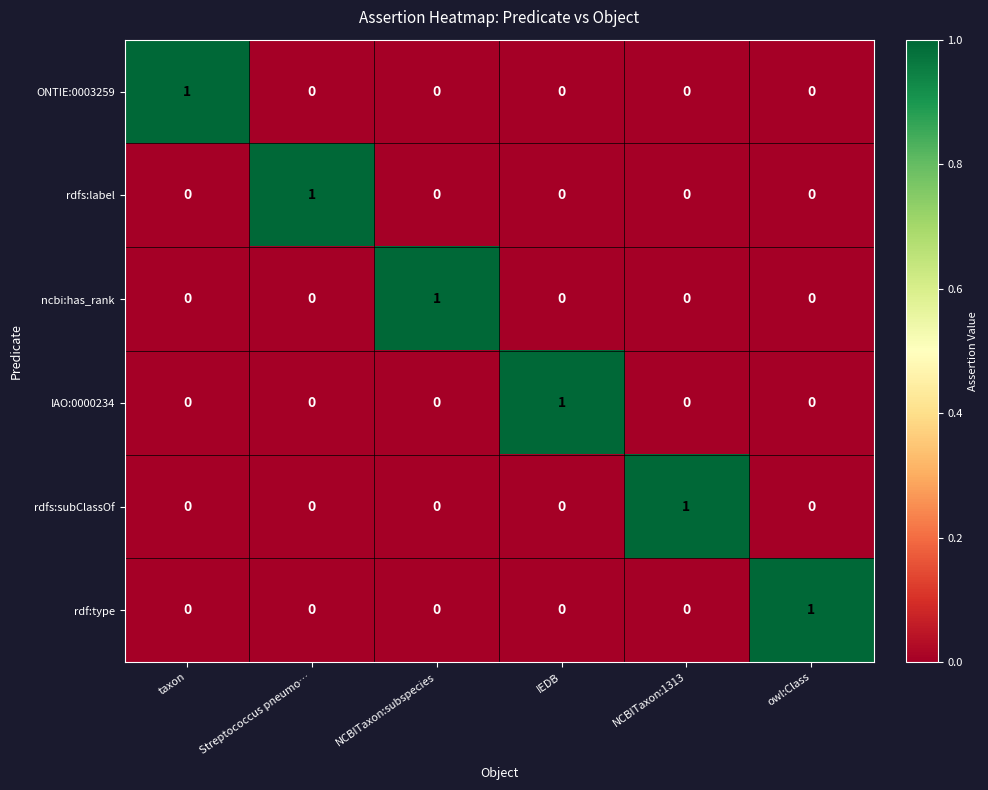

How many rdfs:subClassOf values are between 0 and 1?

6